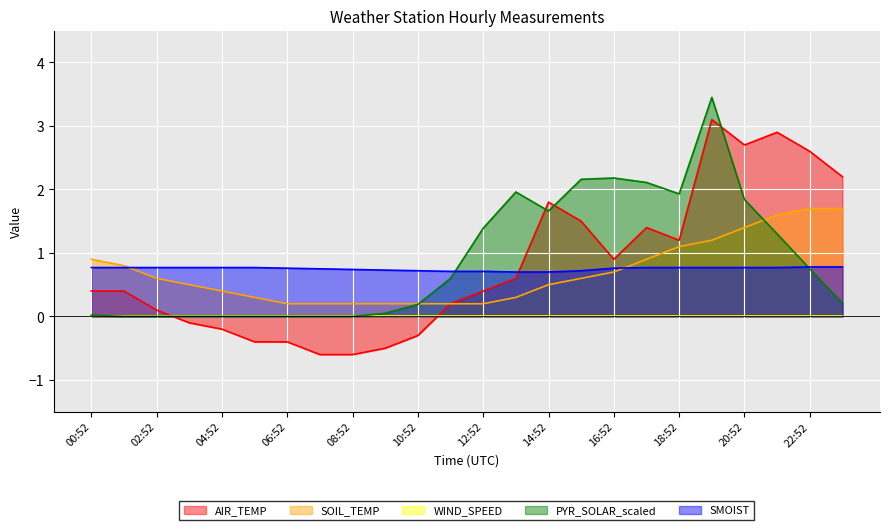

Which has a higher value, 20:52 or 11:52?

20:52